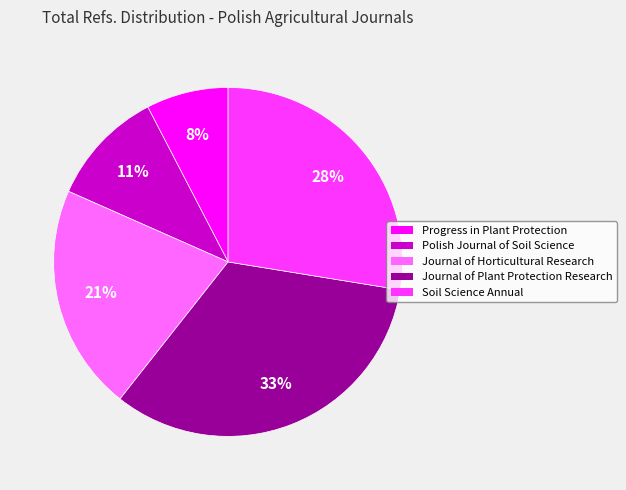

Does Progress in Plant Protection represent more than half of the total?

No